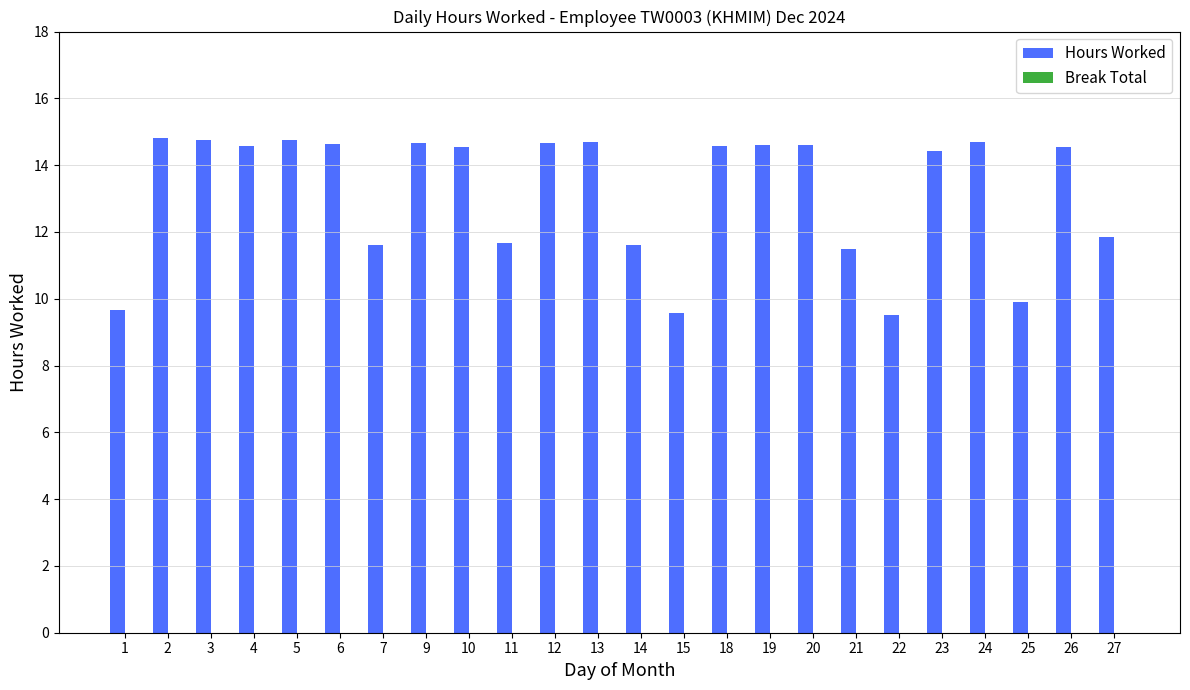

True or false: the data shows 6.8 at 25.

False